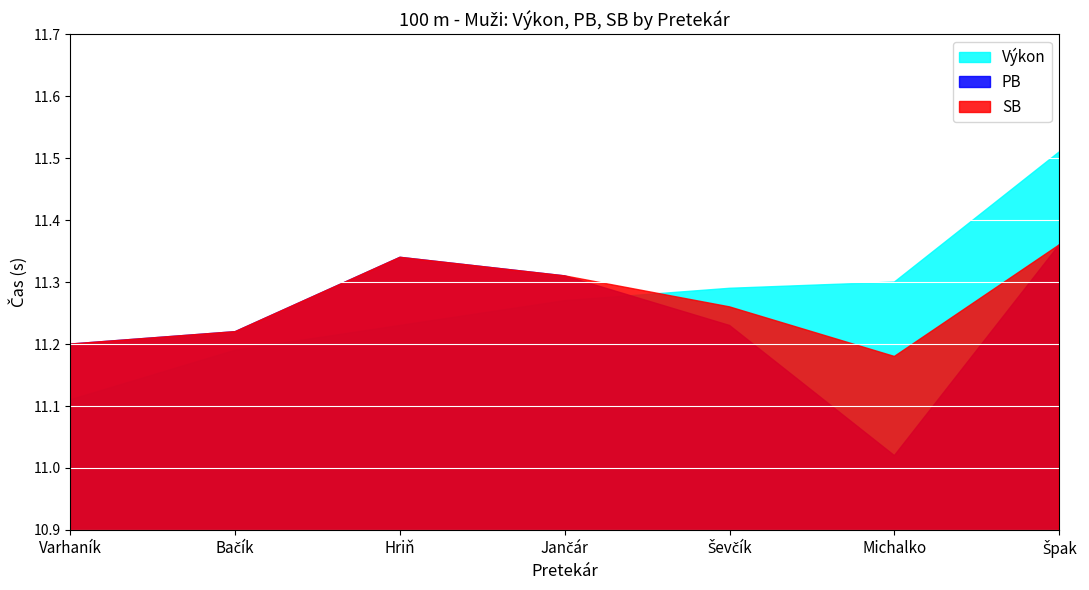

Reading left to right, extract all data points from this chart.

Výkon: Varhaník=11.1	Bačík=11.2	Hriň=11.2	Jančár=11.3	Ševčík=11.3	Michalko=11.3	Špak=11.5
PB: Varhaník=11.2	Bačík=11.2	Hriň=11.3	Jančár=11.3	Ševčík=11.2	Michalko=11.0	Špak=11.4
SB: Varhaník=11.2	Bačík=11.2	Hriň=11.3	Jančár=11.3	Ševčík=11.3	Michalko=11.2	Špak=11.4